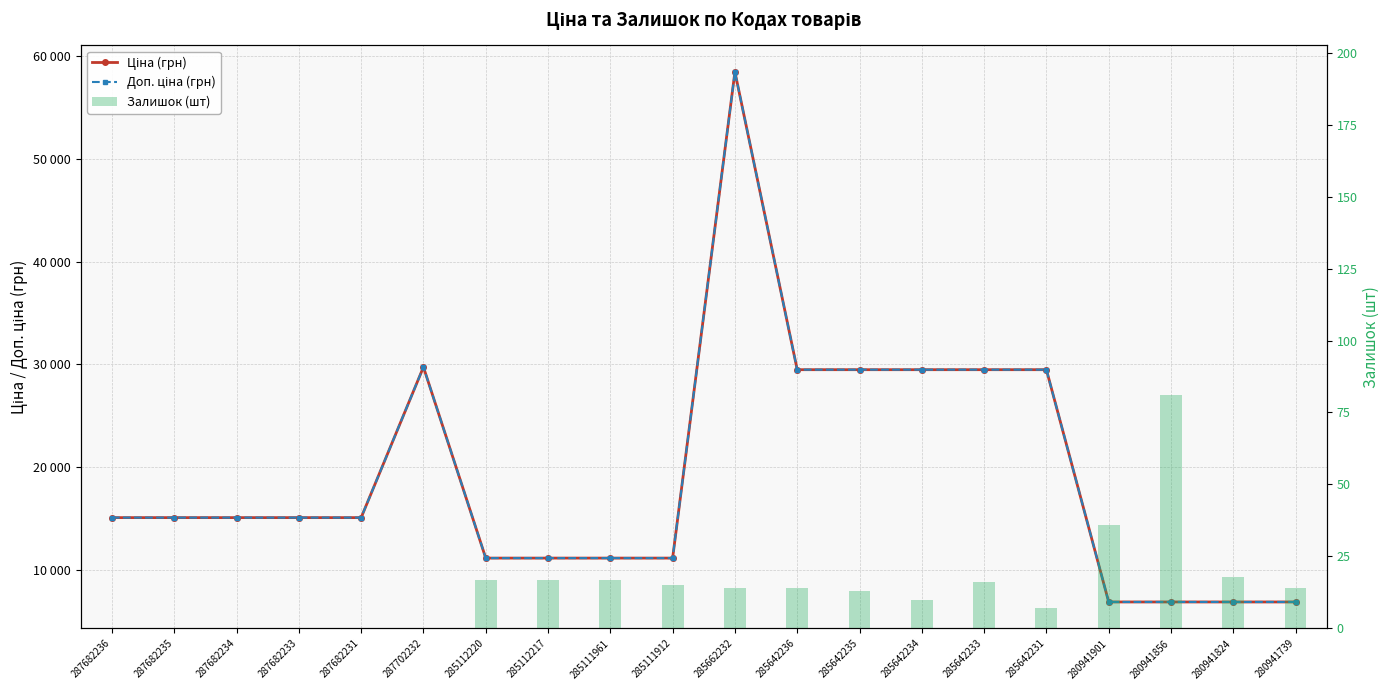

At which label is Доп. ціна (грн) closest to 32676?

287702232